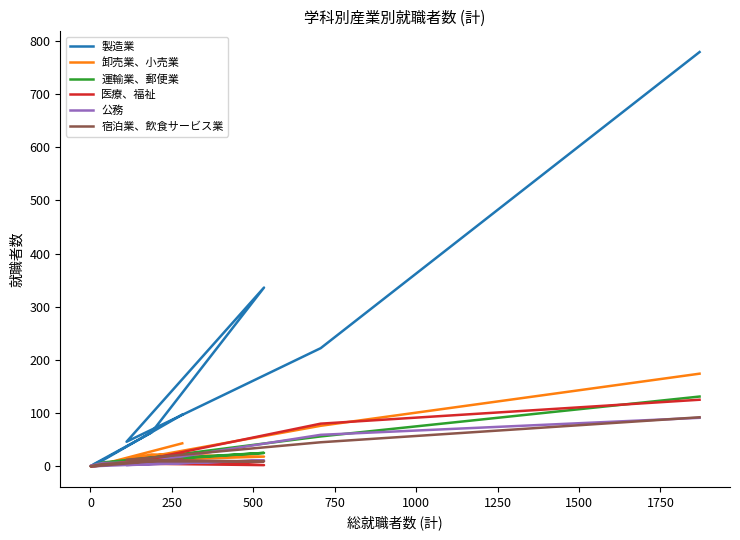

At 0, list the series in order from smallest to largest.

宿泊業、飲食サービス業, 運輸業、郵便業, 公務, 卸売業、小売業, 医療、福祉, 製造業